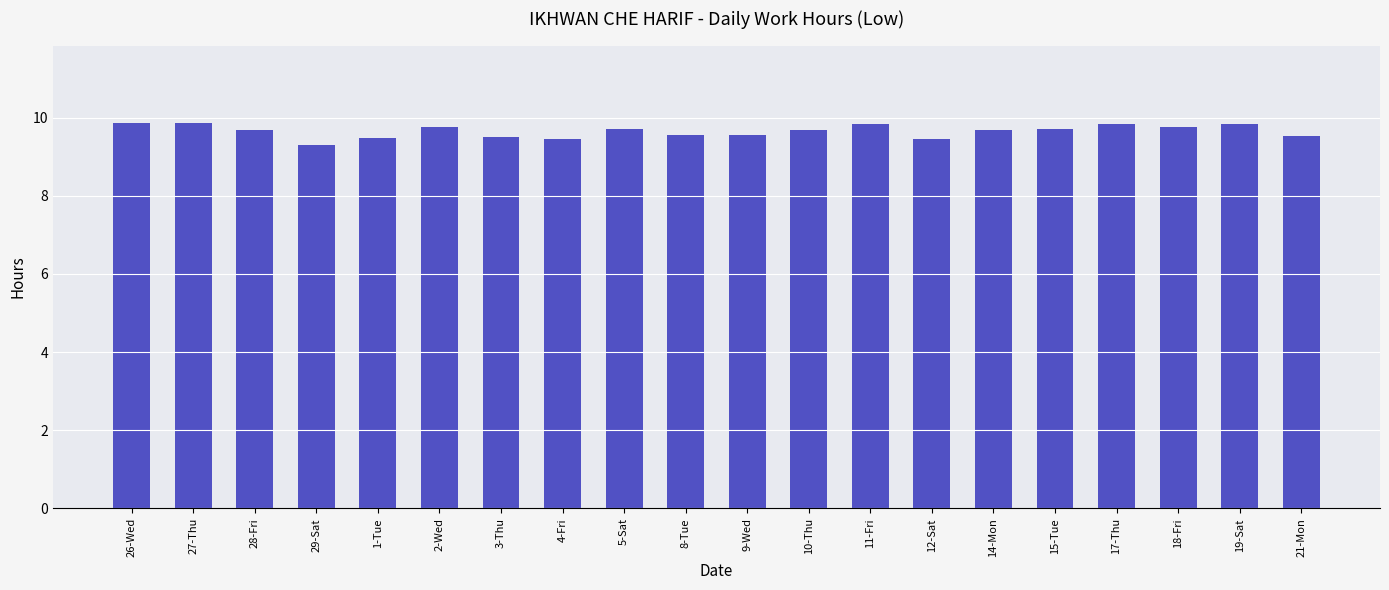

What is the ratio of the value at 11-Fri to the value at 1-Tue?

1.0